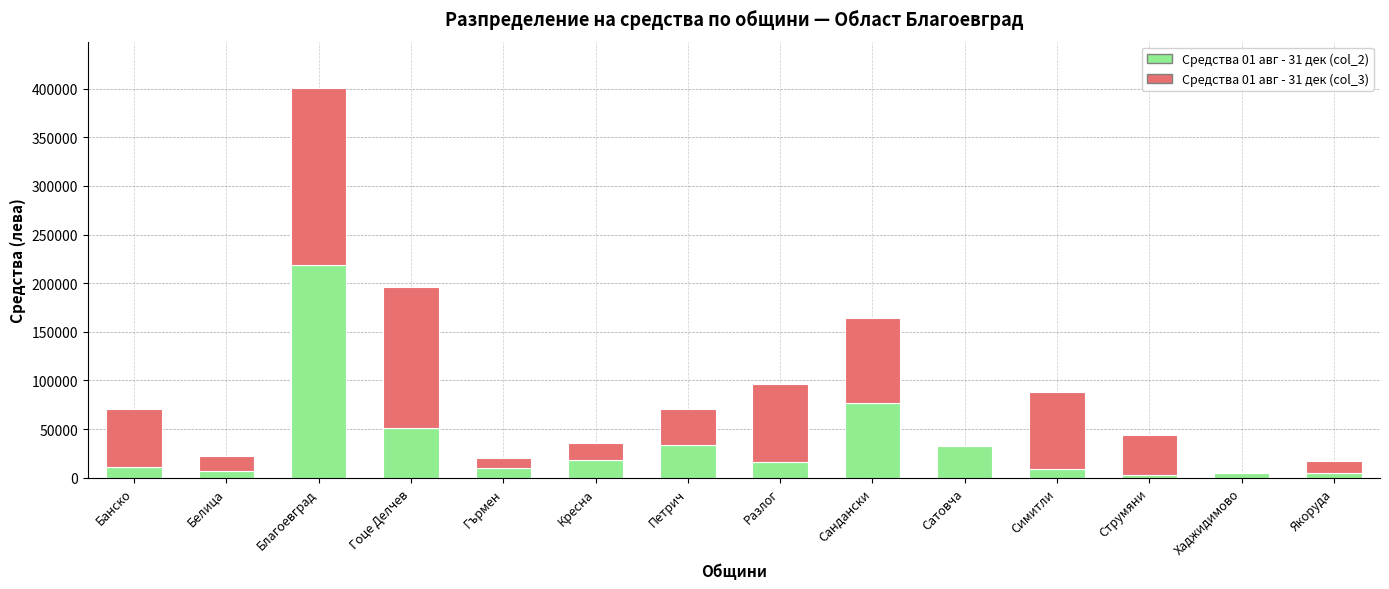

What is the highest value of the Средства 01 авг - 31 дек (col_2) series?

218684